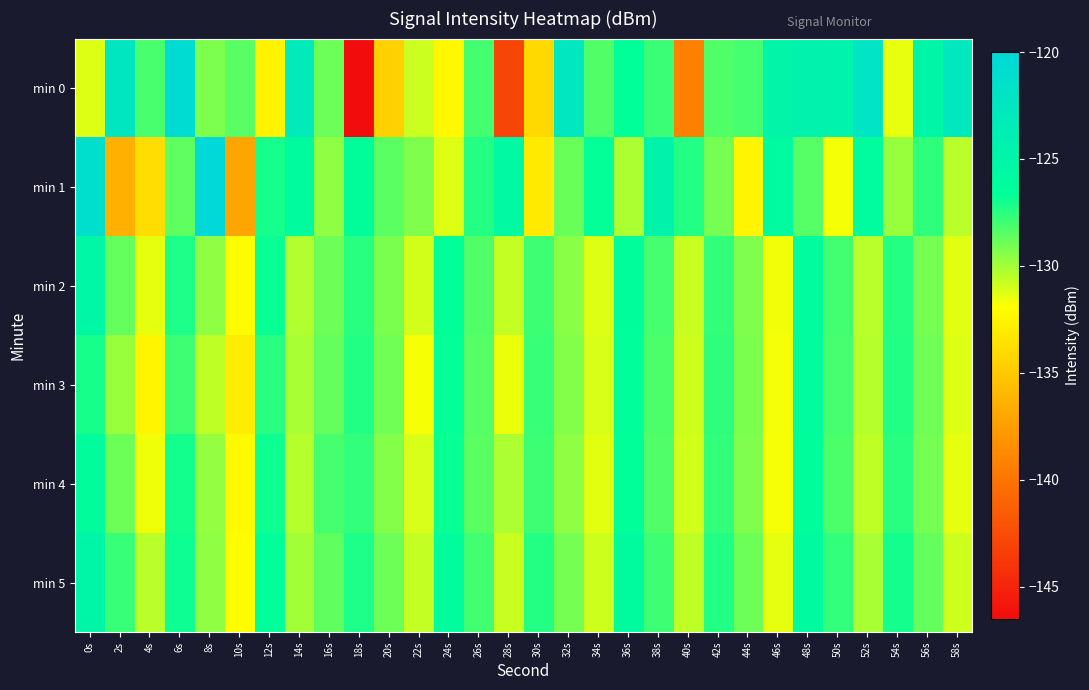

Reading left to right, extract all data points from this chart.

min 0: 0s=-131.2	2s=-122.5	4s=-128.2	6s=-120.7	8s=-129.3	10s=-128.5	12s=-132.6	14s=-123.2	16s=-128.9	18s=-146.5	20s=-134.6	22s=-130.8	24s=-132.3	26s=-128.0	28s=-143.0	30s=-134.1	32s=-122.7	34s=-128.3	36s=-126.6	38s=-127.8	40s=-139.3	42s=-128.3	44s=-128.1	46s=-125.0	48s=-124.5	50s=-124.6	52s=-122.2	54s=-131.5	56s=-125.1	58s=-122.8
min 1: 0s=-121.2	2s=-136.4	4s=-133.8	6s=-128.6	8s=-120.1	10s=-137.1	12s=-127.1	14s=-126.1	16s=-129.6	18s=-126.4	20s=-128.5	22s=-129.3	24s=-131.2	26s=-127.4	28s=-125.6	30s=-133.1	32s=-128.8	34s=-126.7	36s=-130.2	38s=-124.9	40s=-127.3	42s=-129.1	44s=-132.5	46s=-125.8	48s=-128.4	50s=-131.7	52s=-126.3	54s=-129.8	56s=-127.6	58s=-130.5
min 2: 0s=-125.3	2s=-128.7	4s=-131.4	6s=-127.2	8s=-129.6	10s=-132.1	12s=-126.8	14s=-130.3	16s=-128.9	18s=-127.5	20s=-129.2	22s=-131.0	24s=-126.6	26s=-128.3	28s=-130.7	30s=-127.9	32s=-129.5	34s=-131.2	36s=-126.4	38s=-128.1	40s=-130.8	42s=-127.7	44s=-129.3	46s=-131.6	48s=-126.2	50s=-128.0	52s=-130.5	54s=-127.4	56s=-129.1	58s=-131.3
min 3: 0s=-127.1	2s=-129.8	4s=-132.5	6s=-127.9	8s=-130.6	10s=-132.9	12s=-127.5	14s=-130.1	16s=-128.7	18s=-127.3	20s=-129.0	22s=-131.8	24s=-126.7	26s=-128.4	28s=-131.5	30s=-127.8	32s=-129.4	34s=-131.1	36s=-126.5	38s=-128.2	40s=-130.9	42s=-127.6	44s=-129.2	46s=-131.7	48s=-126.3	50s=-128.1	52s=-130.4	54s=-127.3	56s=-129.0	58s=-131.2
min 4: 0s=-126.2	2s=-128.9	4s=-131.6	6s=-127.0	8s=-129.7	10s=-132.2	12s=-126.9	14s=-130.4	16s=-128.1	18s=-127.7	20s=-129.4	22s=-131.1	24s=-126.8	26s=-128.5	28s=-130.2	30s=-127.9	32s=-129.6	34s=-131.3	36s=-126.6	38s=-128.3	40s=-131.0	42s=-127.7	44s=-129.3	46s=-131.8	48s=-126.4	50s=-128.2	52s=-130.6	54s=-127.5	56s=-129.1	58s=-131.4
min 5: 0s=-125.1	2s=-127.8	4s=-130.5	6s=-126.9	8s=-129.6	10s=-132.1	12s=-126.5	14s=-130.0	16s=-128.6	18s=-127.2	20s=-128.9	22s=-130.7	24s=-126.3	26s=-128.0	28s=-130.8	30s=-127.4	32s=-129.1	34s=-130.9	36s=-126.1	38s=-127.9	40s=-130.6	42s=-127.3	44s=-128.9	46s=-131.4	48s=-125.9	50s=-127.7	52s=-130.1	54s=-127.0	56s=-128.7	58s=-130.9